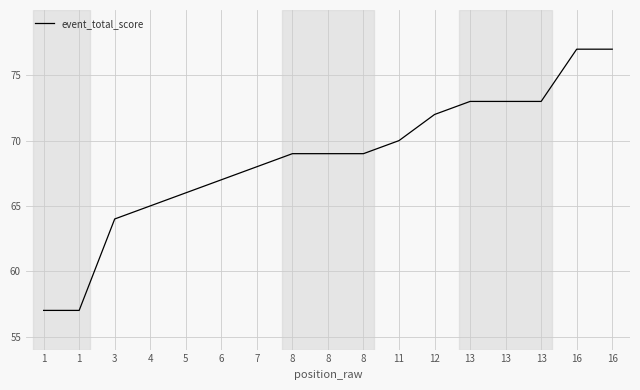

At which category does the chart reach its peak across all series?

16